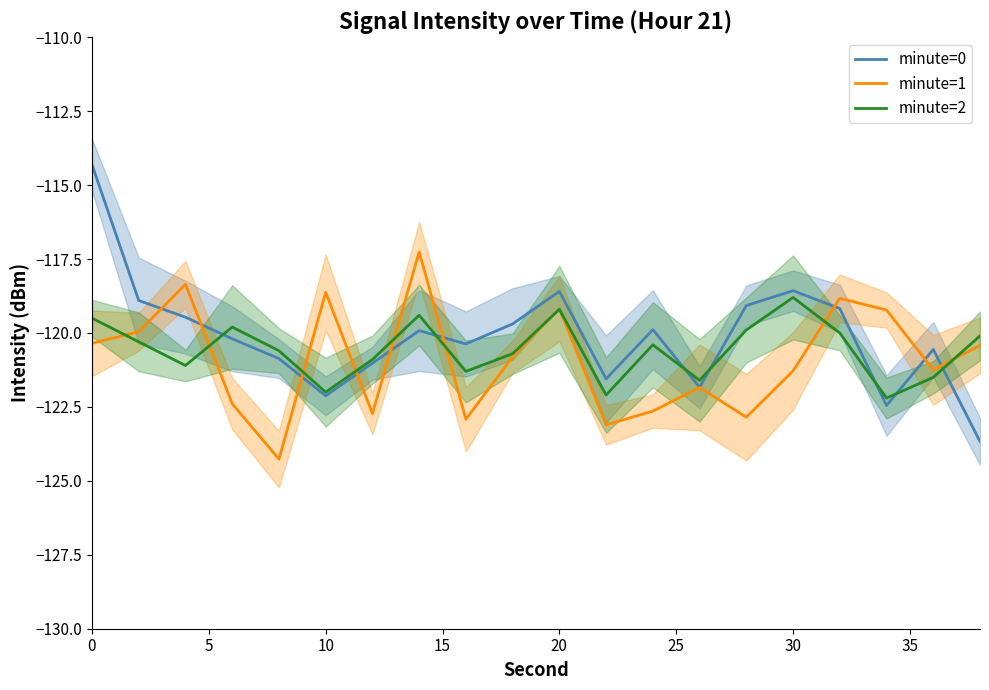

Reading left to right, what are all the values shown in this chart?

minute=0: -114.3	-118.9	-119.5	-120.2	-120.9	-122.1	-121.0	-119.9	-120.4	-119.7	-118.6	-121.6	-119.9	-121.8	-119.1	-118.6	-119.2	-122.5	-120.6	-123.7
minute=1: -120.3	-120.0	-118.4	-122.4	-124.3	-118.6	-122.7	-117.3	-122.9	-120.8	-119.2	-123.1	-122.6	-121.8	-122.8	-121.3	-118.8	-119.2	-121.2	-120.4
minute=2: -119.5	-120.3	-121.1	-119.8	-120.6	-122.0	-120.9	-119.4	-121.3	-120.7	-119.2	-122.1	-120.4	-121.6	-119.9	-118.8	-120.0	-122.2	-121.5	-120.1